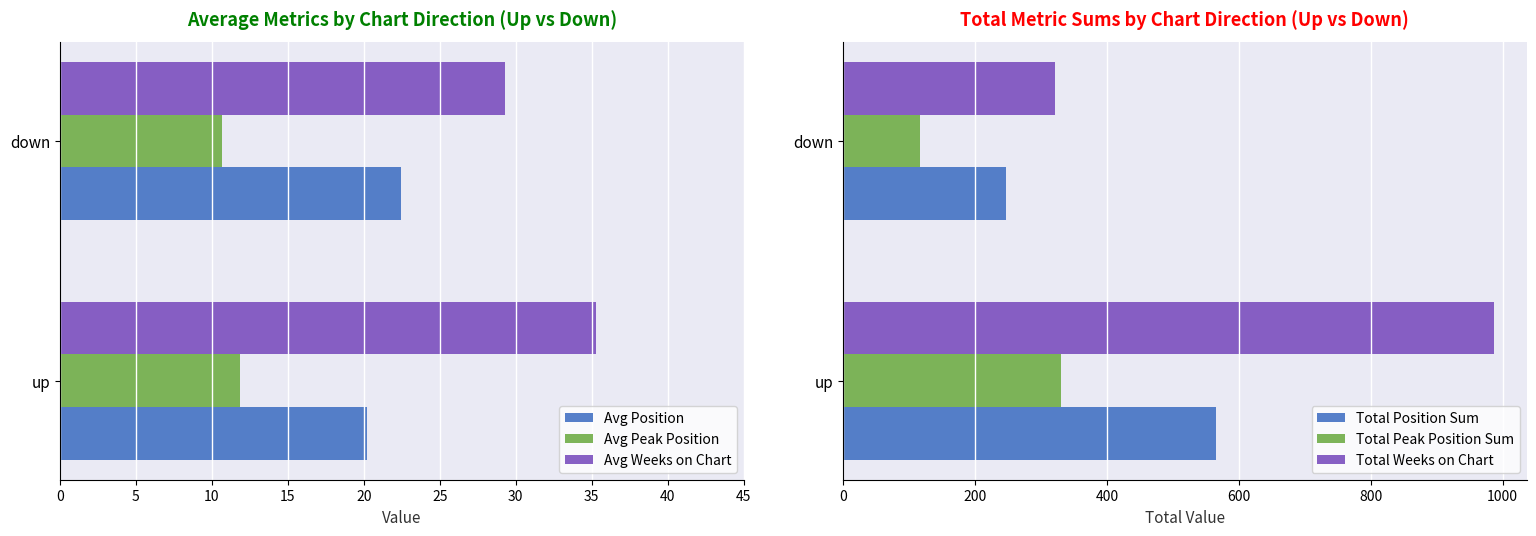

Rank the categories by Total Weeks on Chart value from highest to lowest.

up, down